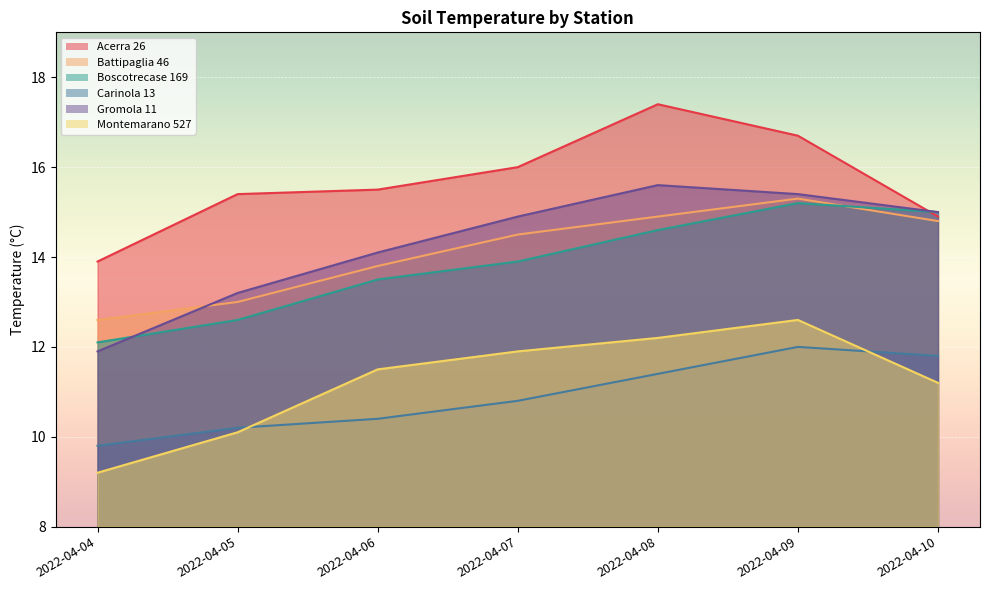

At which category does Montemarano 527 reach its first local peak?

2022-04-09